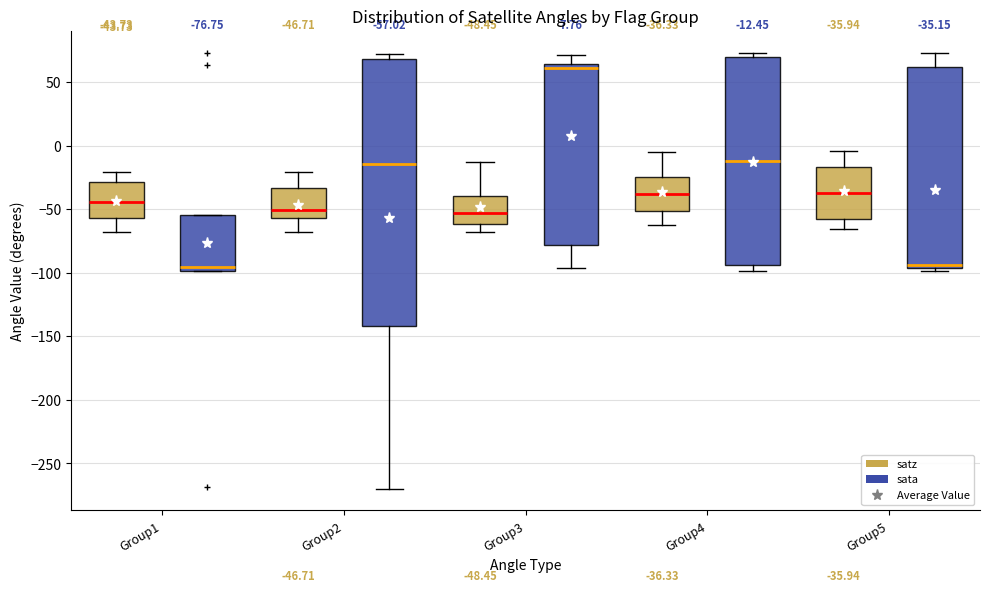

Which box has the highest median line?

Group3 (sata)